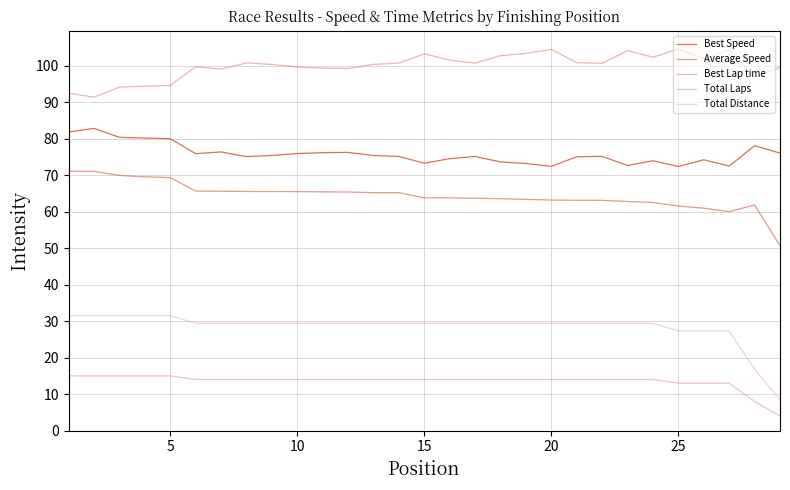

In Best Lap time, how many points are higher than both neighbors (excluding endpoints)?

7